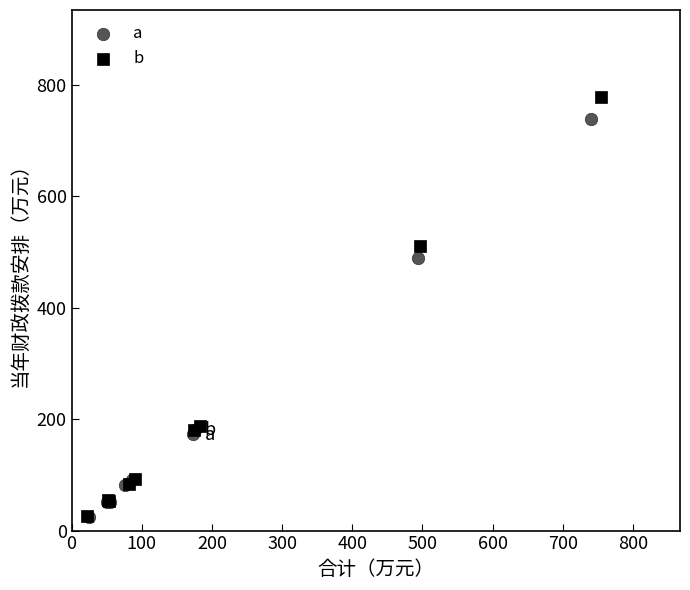

Which series has the widest spread of Y values?

b